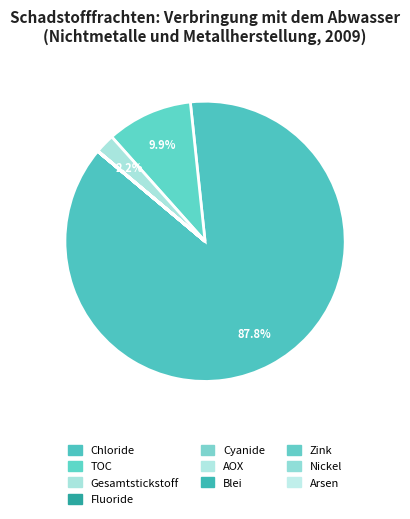

What is the majority slice?

Chloride (als Gesamt-Cl)